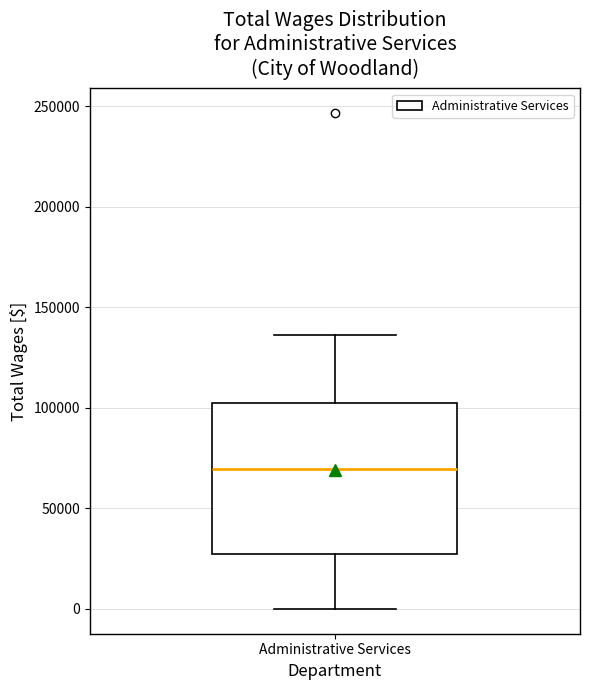

Read this box plot against the y-axis: the position of the median line, the range covered by the box, and the ends of both whiskers. The values are not printed on the chart, so give them approximately, as read against the axis.

median 70000, box 25000 to 105000, whiskers 0 to 135000